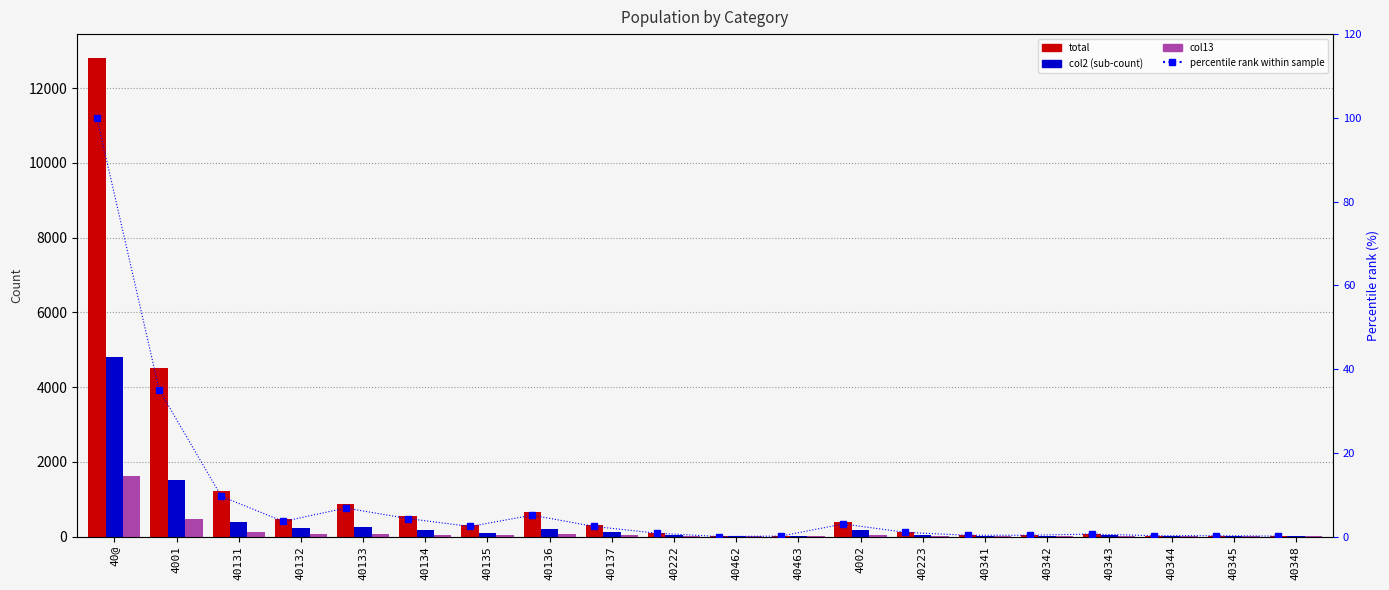

How many data points does each series have?

20